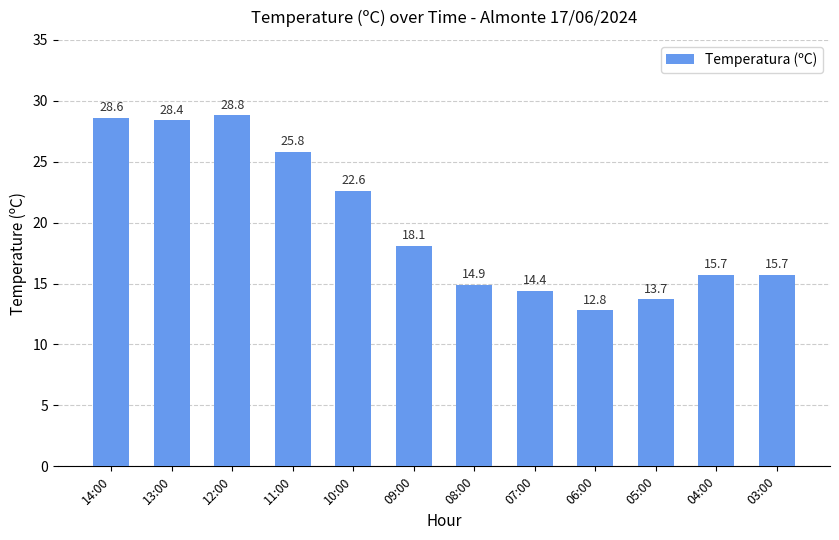

What is the difference between the second highest and minimum values?

15.8